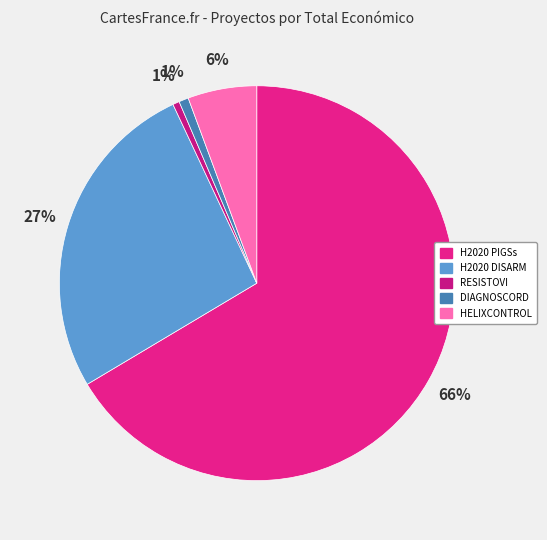

Between DIAGNOSCORD and HELIXCONTROL, which is larger?

HELIXCONTROL